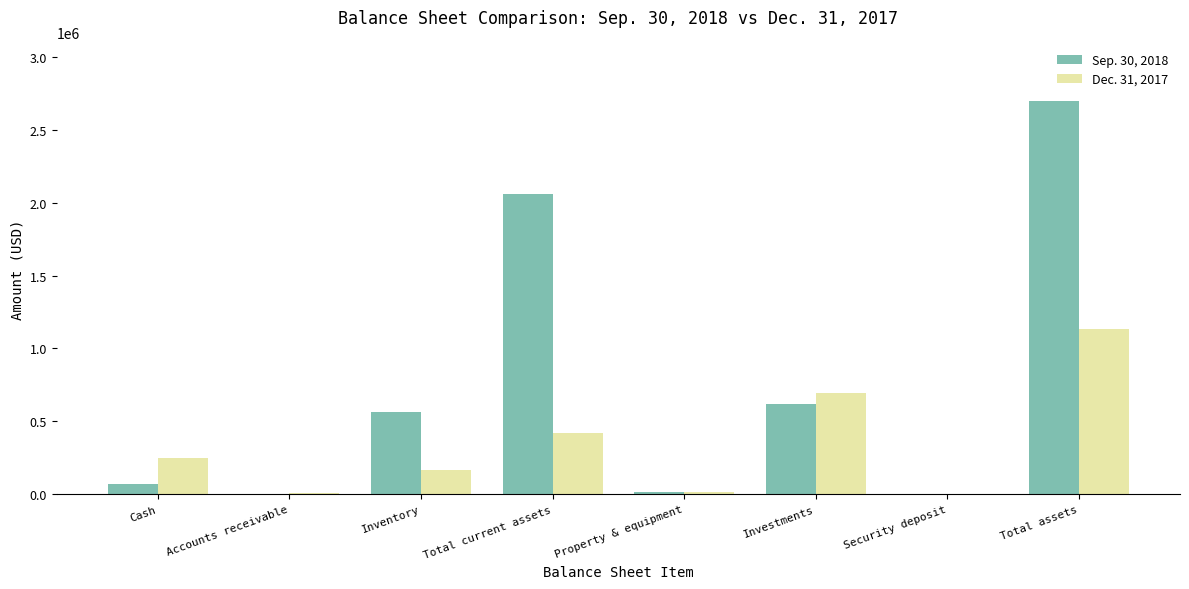

Which category has the highest value across all series?

Total assets